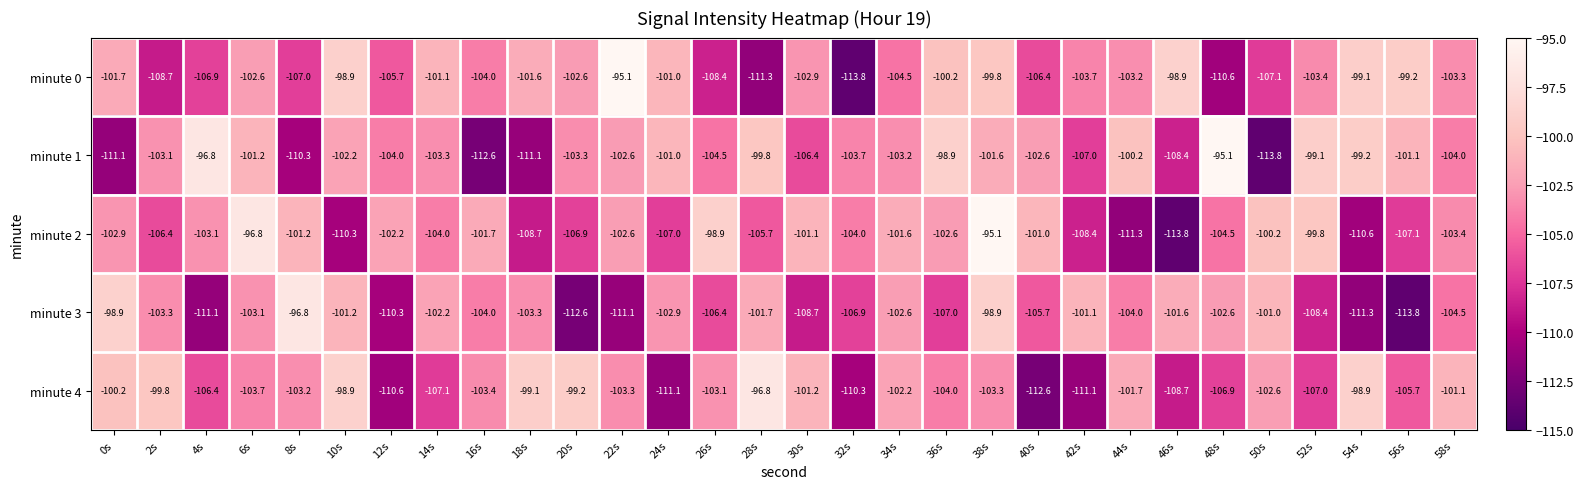

What is the minimum value for minute 4?

-112.6